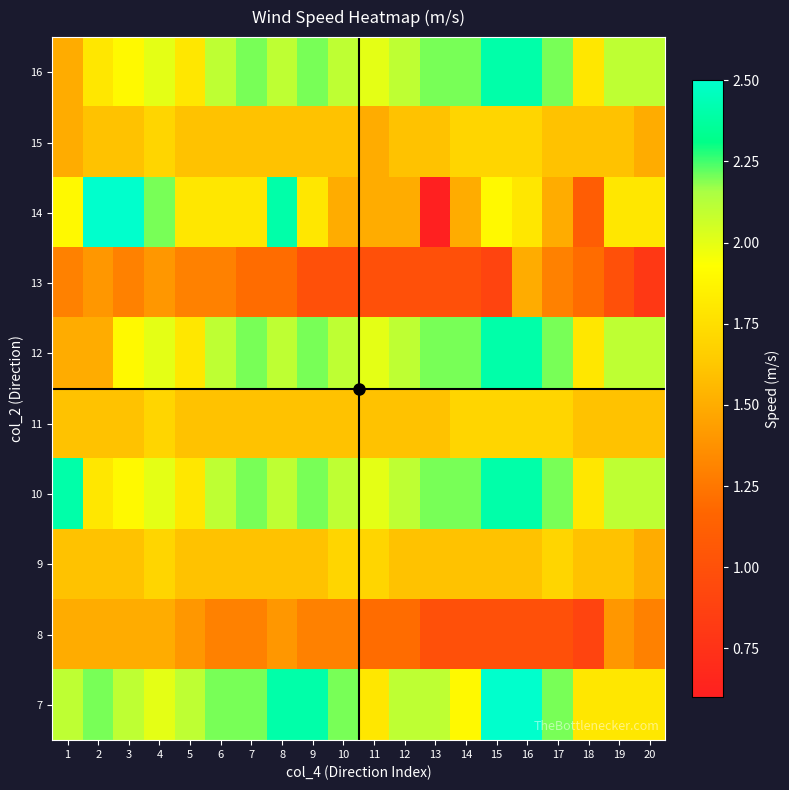

Reading left to right, list all the values displayed in this chart.

16: 1=1.5	2=1.8	3=1.9	4=2.0	5=1.8	6=2.1	7=2.2	8=2.1	9=2.2	10=2.1	11=2.0	12=2.1	13=2.2	14=2.2	15=2.4	16=2.4	17=2.2	18=1.8	19=2.1	20=2.1
15: 1=1.5	2=1.6	3=1.6	4=1.7	5=1.6	6=1.6	7=1.6	8=1.6	9=1.6	10=1.6	11=1.5	12=1.6	13=1.6	14=1.7	15=1.7	16=1.7	17=1.6	18=1.6	19=1.6	20=1.5
14: 1=1.9	2=2.5	3=2.5	4=2.2	5=1.8	6=1.8	7=1.8	8=2.4	9=1.8	10=1.5	11=1.5	12=1.5	13=0.6	14=1.5	15=1.9	16=1.8	17=1.5	18=1.1	19=1.8	20=1.8
13: 1=1.3	2=1.4	3=1.3	4=1.4	5=1.3	6=1.3	7=1.2	8=1.2	9=1.0	10=1.0	11=1.0	12=1.0	13=1.0	14=1.0	15=0.9	16=1.5	17=1.3	18=1.2	19=1.0	20=0.8
12: 1=1.5	2=1.5	3=1.9	4=2.0	5=1.8	6=2.1	7=2.2	8=2.1	9=2.2	10=2.1	11=2.0	12=2.1	13=2.2	14=2.2	15=2.4	16=2.4	17=2.2	18=1.8	19=2.1	20=2.1
11: 1=1.6	2=1.6	3=1.6	4=1.7	5=1.6	6=1.6	7=1.6	8=1.6	9=1.6	10=1.6	11=1.6	12=1.6	13=1.6	14=1.7	15=1.7	16=1.7	17=1.7	18=1.6	19=1.6	20=1.6
10: 1=2.4	2=1.8	3=1.9	4=2.0	5=1.8	6=2.1	7=2.2	8=2.1	9=2.2	10=2.1	11=2.0	12=2.1	13=2.2	14=2.2	15=2.4	16=2.4	17=2.2	18=1.8	19=2.1	20=2.1
9: 1=1.6	2=1.6	3=1.6	4=1.7	5=1.6	6=1.6	7=1.6	8=1.6	9=1.6	10=1.7	11=1.7	12=1.6	13=1.6	14=1.6	15=1.6	16=1.6	17=1.7	18=1.6	19=1.6	20=1.5
8: 1=1.5	2=1.5	3=1.5	4=1.5	5=1.4	6=1.3	7=1.3	8=1.4	9=1.3	10=1.3	11=1.2	12=1.2	13=1.0	14=1.0	15=1.0	16=1.0	17=1.0	18=0.9	19=1.4	20=1.3
7: 1=2.1	2=2.2	3=2.1	4=2.0	5=2.1	6=2.2	7=2.2	8=2.4	9=2.4	10=2.2	11=1.8	12=2.1	13=2.1	14=1.9	15=2.5	16=2.5	17=2.2	18=1.8	19=1.8	20=1.8